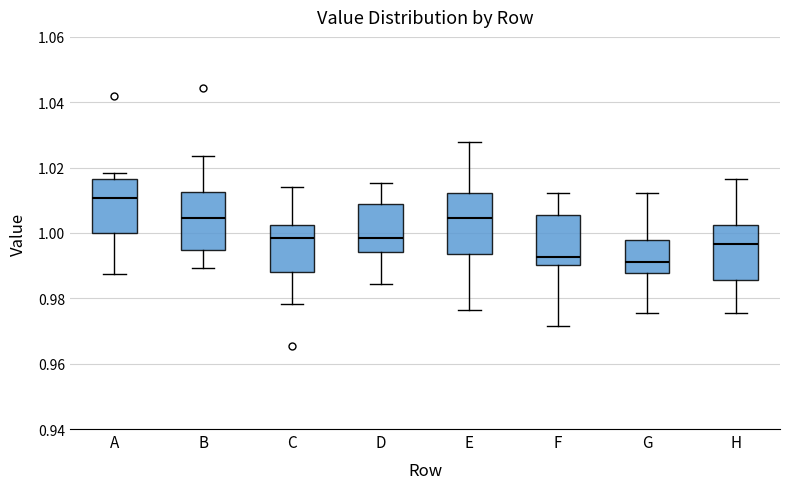

Reading left to right, read every box against the y-axis: the position of its median line, the range the box covers, and the ends of its whiskers. The values are not printed on the chart, so give them approximately, as read against the axis.

A: median 1.010, box 1.000 to 1.016, whiskers 0.988 to 1.018
B: median 1.004, box 0.994 to 1.012, whiskers 0.990 to 1.024
C: median 0.998, box 0.988 to 1.002, whiskers 0.978 to 1.014
D: median 0.998, box 0.994 to 1.008, whiskers 0.984 to 1.016
E: median 1.004, box 0.994 to 1.012, whiskers 0.976 to 1.028
F: median 0.992, box 0.990 to 1.006, whiskers 0.972 to 1.012
G: median 0.990, box 0.988 to 0.998, whiskers 0.976 to 1.012
H: median 0.996, box 0.986 to 1.002, whiskers 0.976 to 1.016